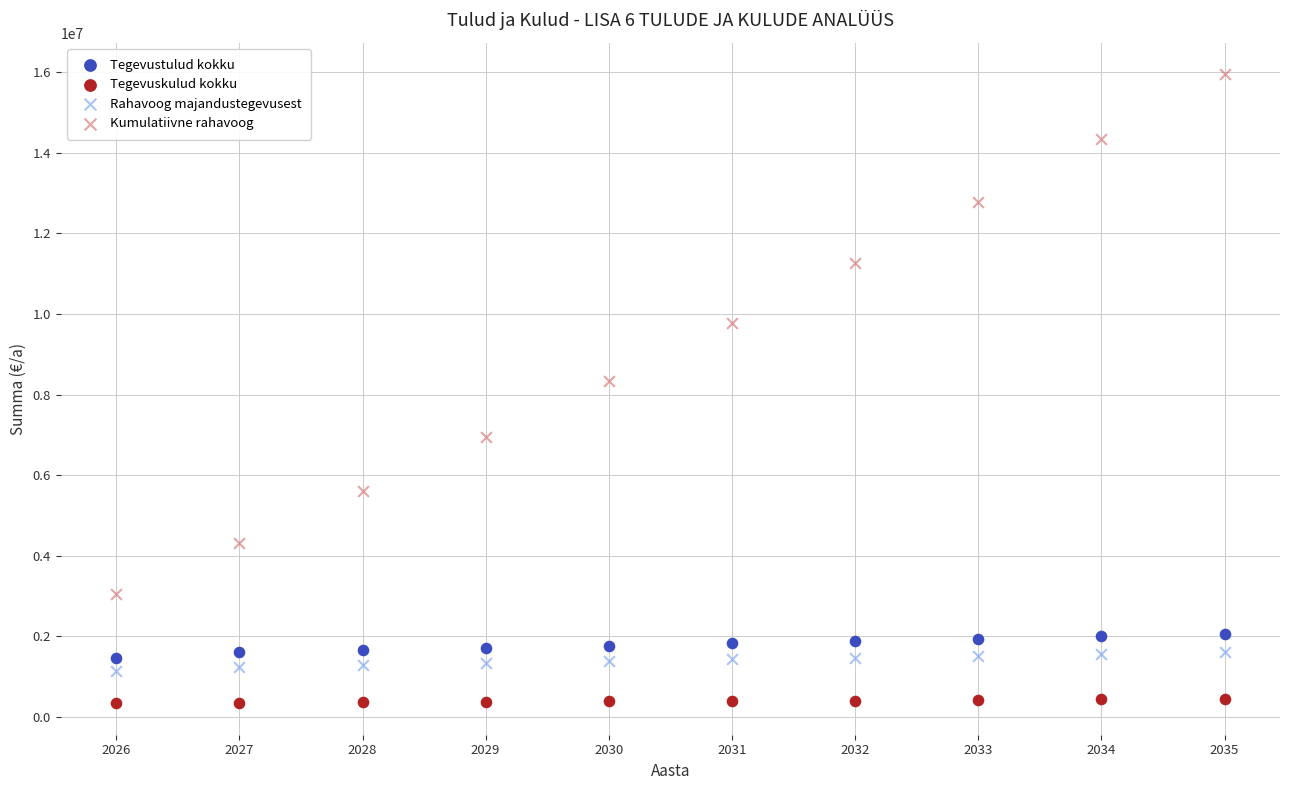

Across all series, what Y value is closest to 8144618?

8344669.5